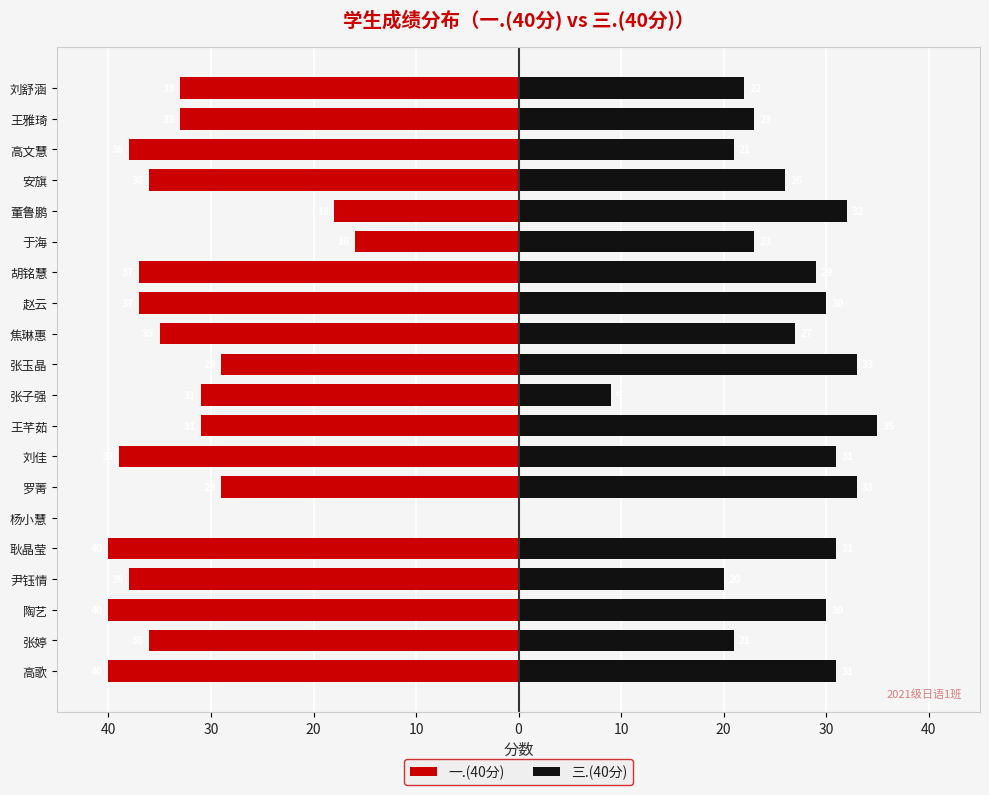

What is the difference between the second highest and second lowest values in the 一.(40分) series?

24